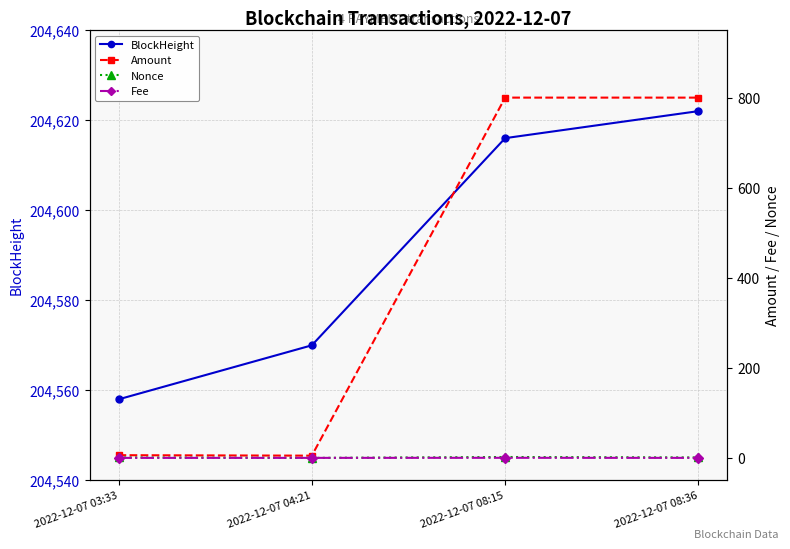

What is the spread (max minus min) of values at 2022-12-07 04:21?

204570.0